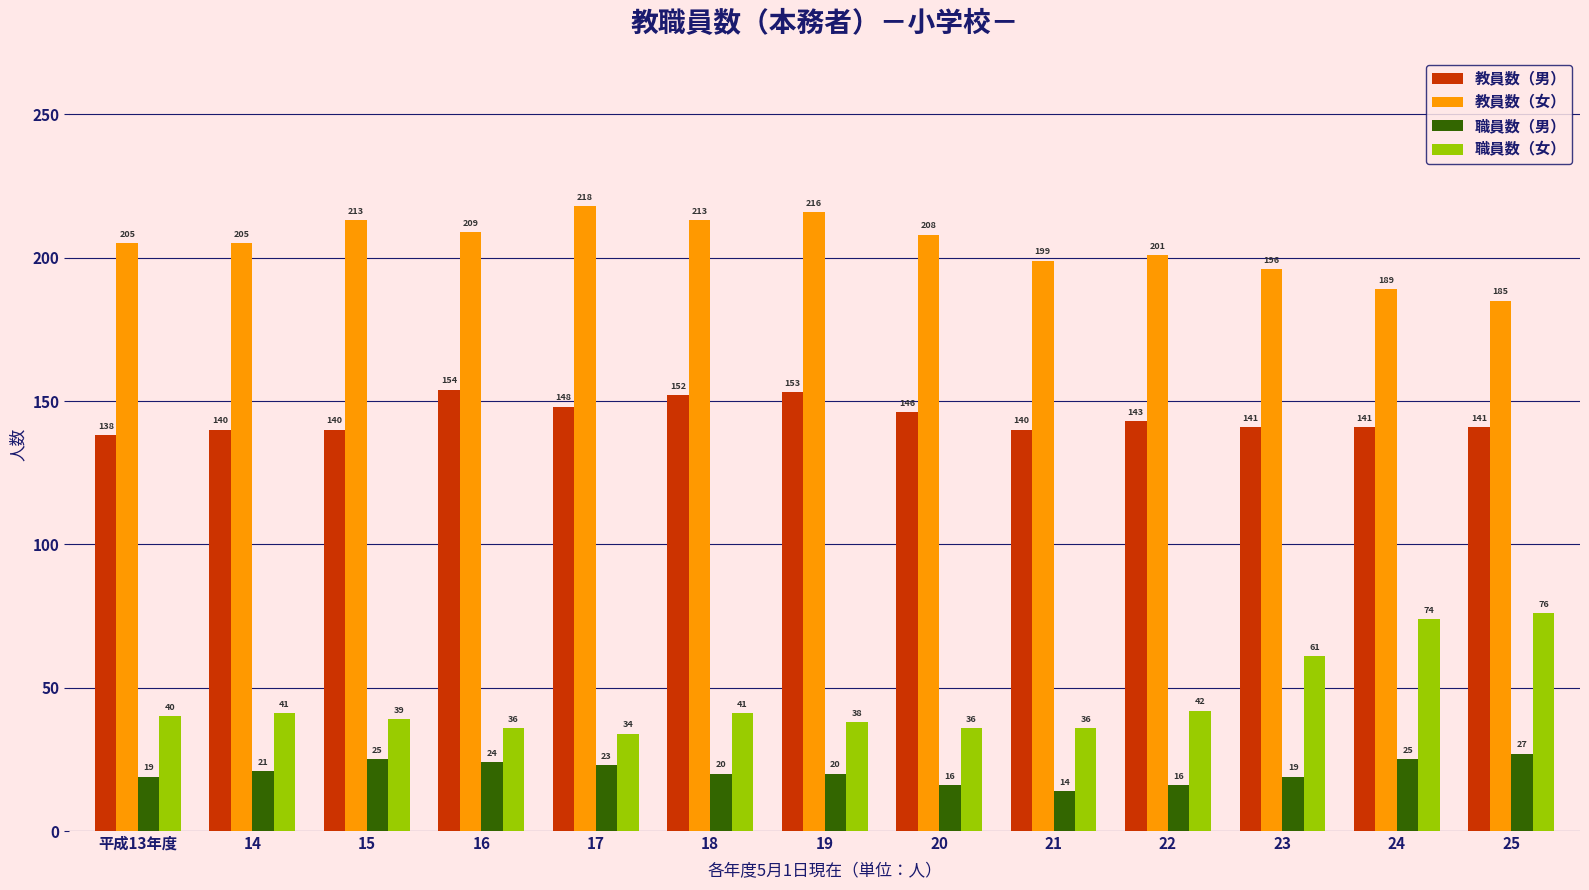

What is the spread (max minus min) of values at 25?

158